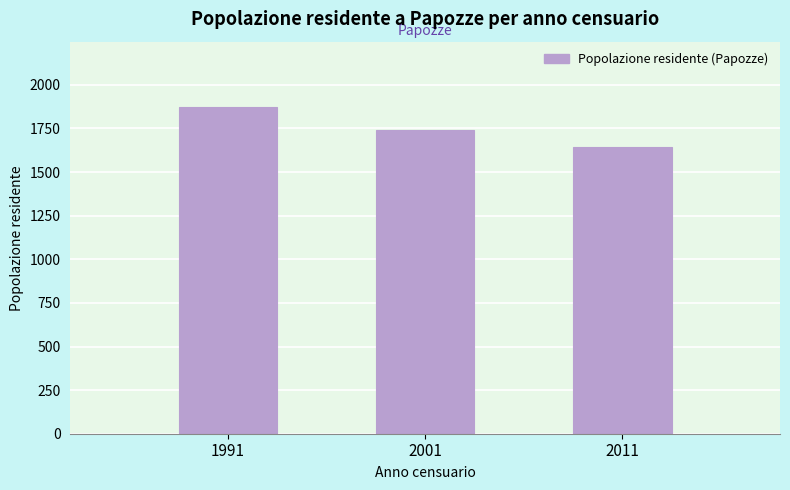

Reading right to left, list all the values displayed in this chart.

1645	1743	1873